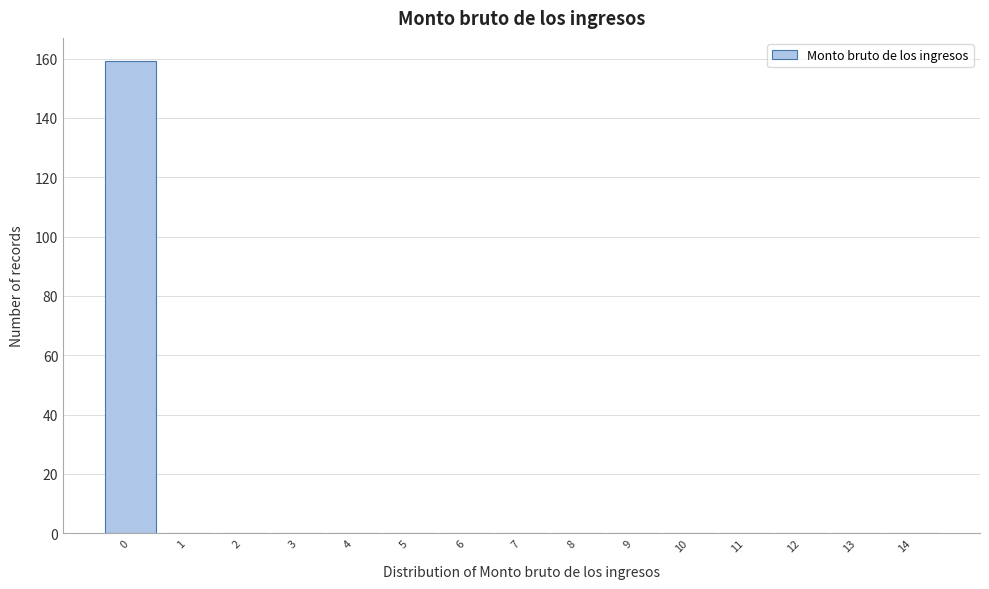

Over which range of the x-axis is the bar tallest?

-0.5 to 0.5